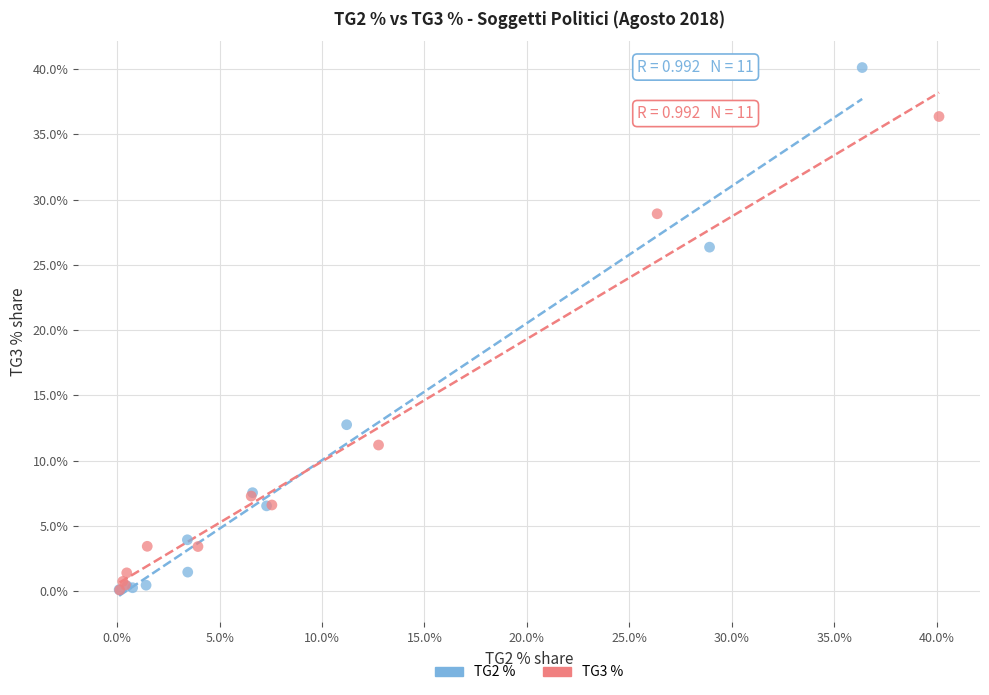

Which series has the largest Y range (max minus min)?

TG2 %